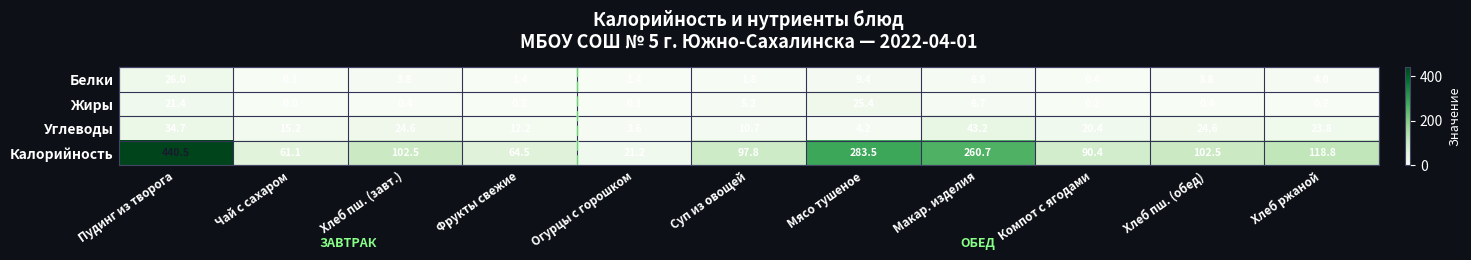

Is it true that Калорийность equals 662.2 at Пудинг из творога?

False